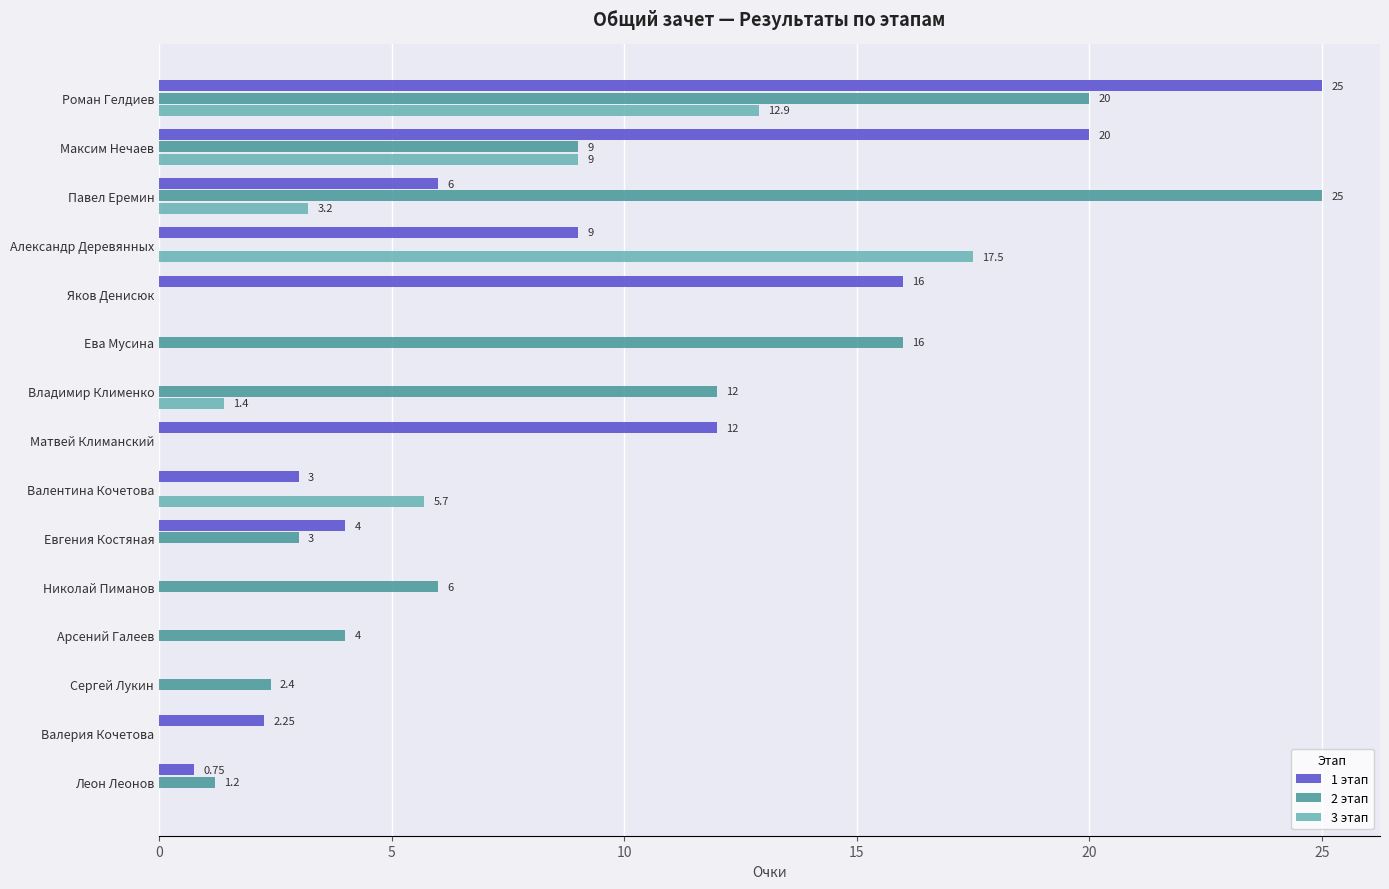

Between Роман Гелдиев and Арсений Галеев, which series saw the biggest shift?

1 этап